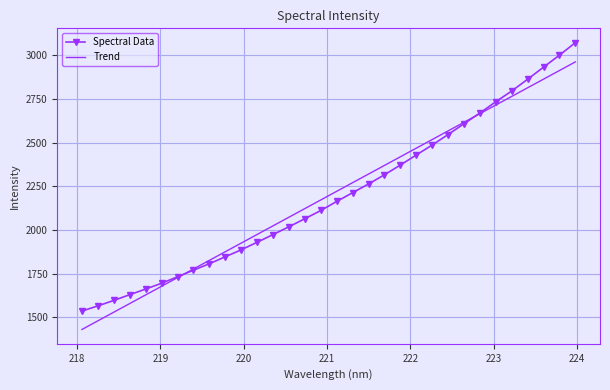

What is the maximum value shown in the chart?

3073.1